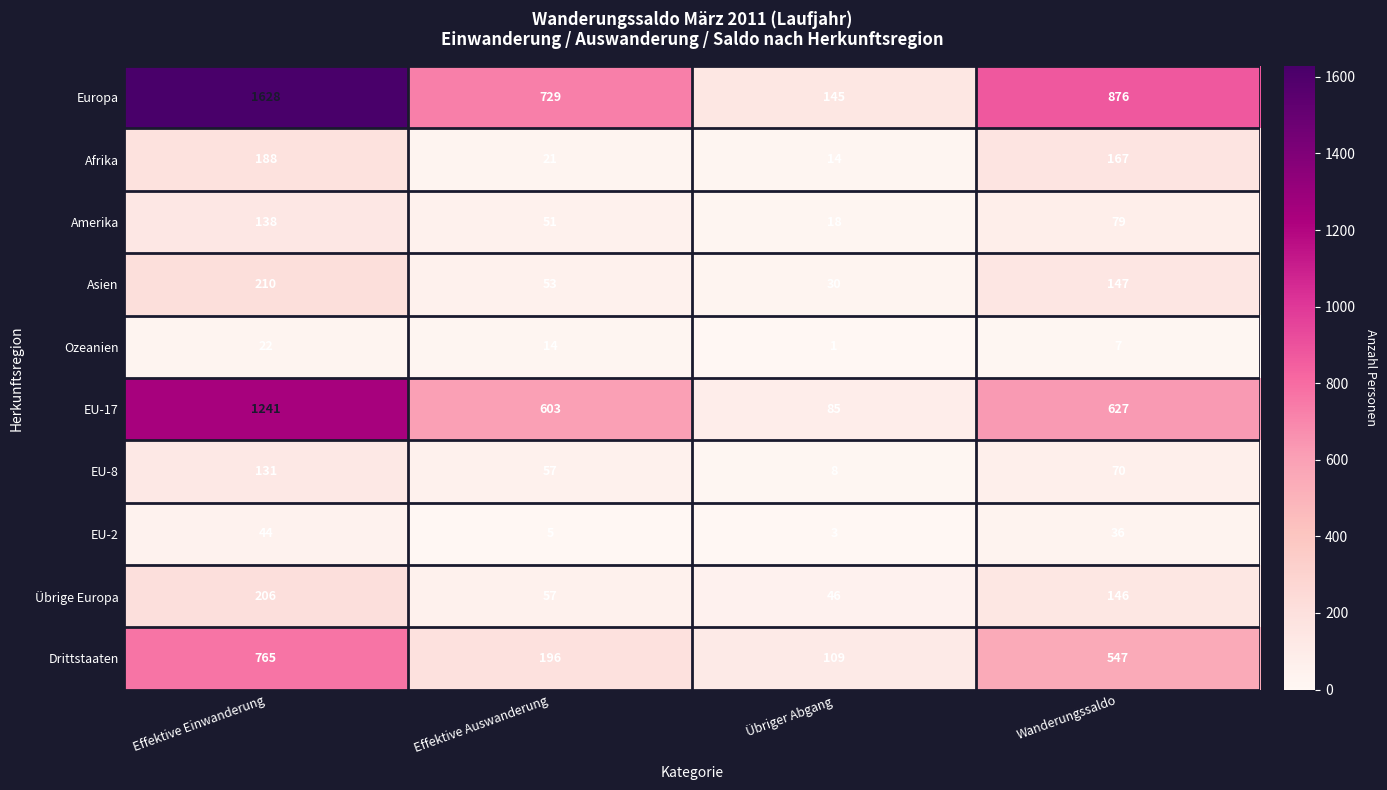

Rank the series at Effektive Einwanderung from highest to lowest value.

Europa, EU-17, Drittstaaten, Asien, Übrige Europa, Afrika, Amerika, EU-8, EU-2, Ozeanien